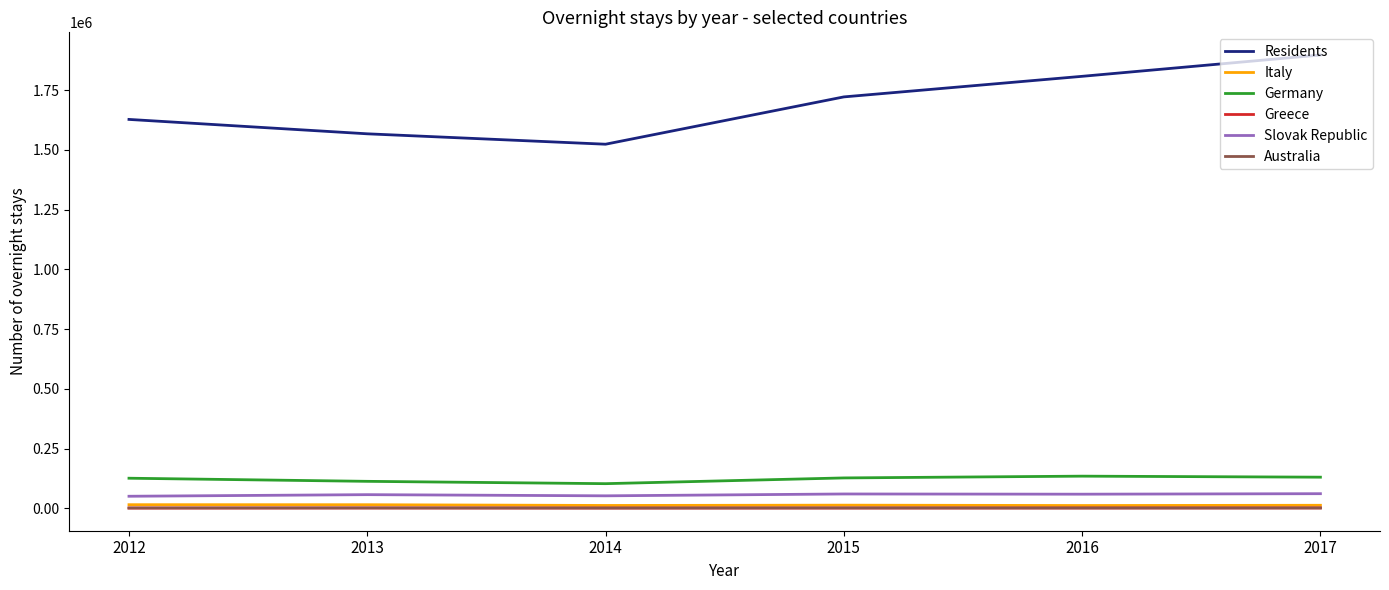

Rank the categories by Residents value from highest to lowest.

2017, 2016, 2015, 2012, 2013, 2014